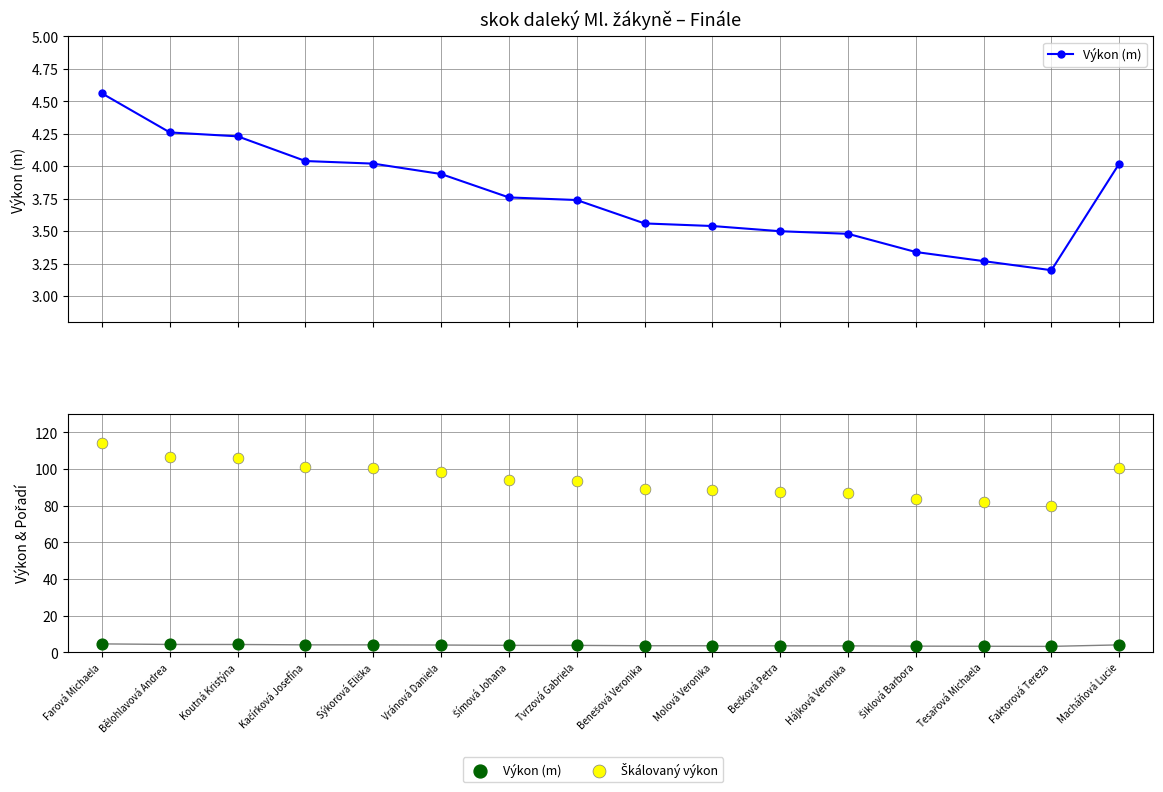

What are all the series names shown in the legend?

Výkon (m), Škálovaný výkon